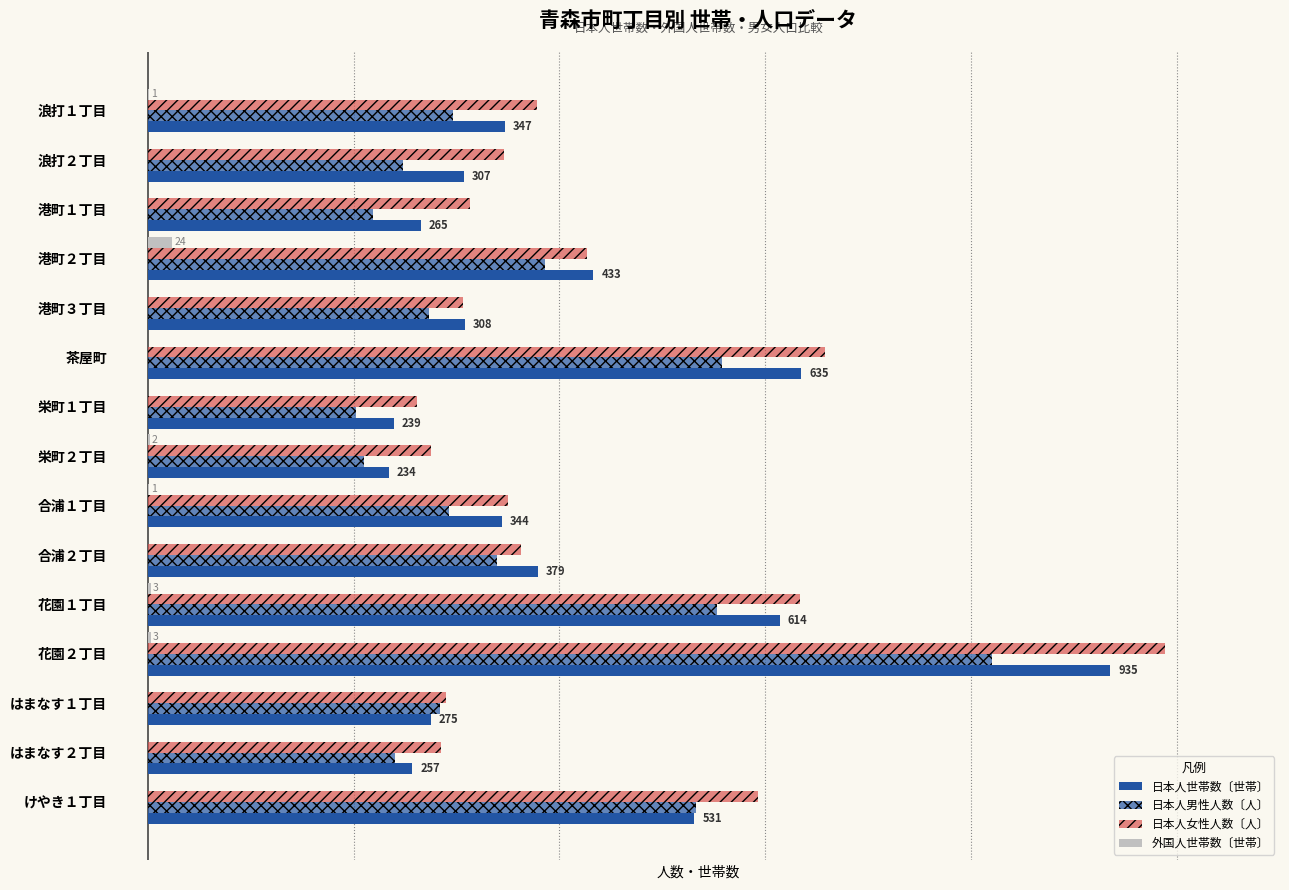

Are the bars horizontal?

Yes